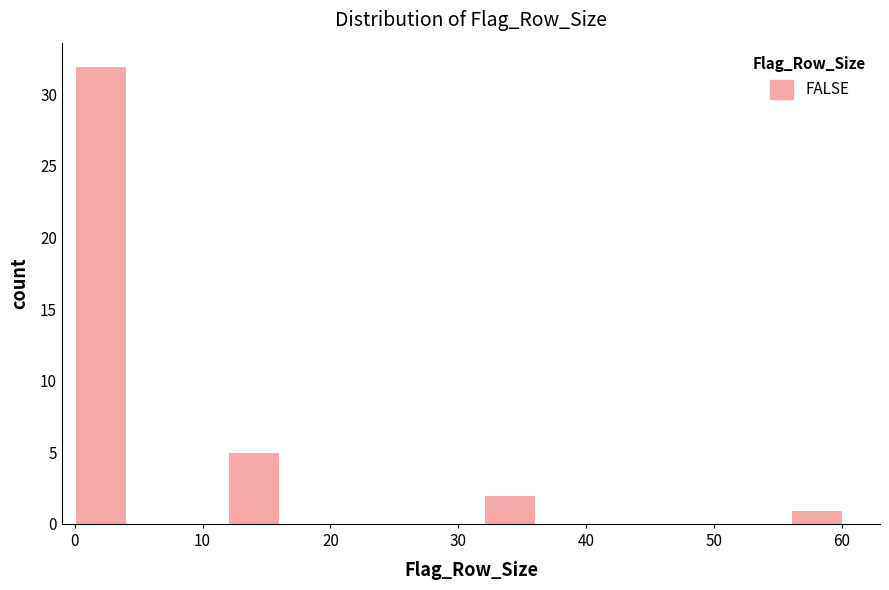

Over which range of the x-axis is the bar tallest?

0 to 4